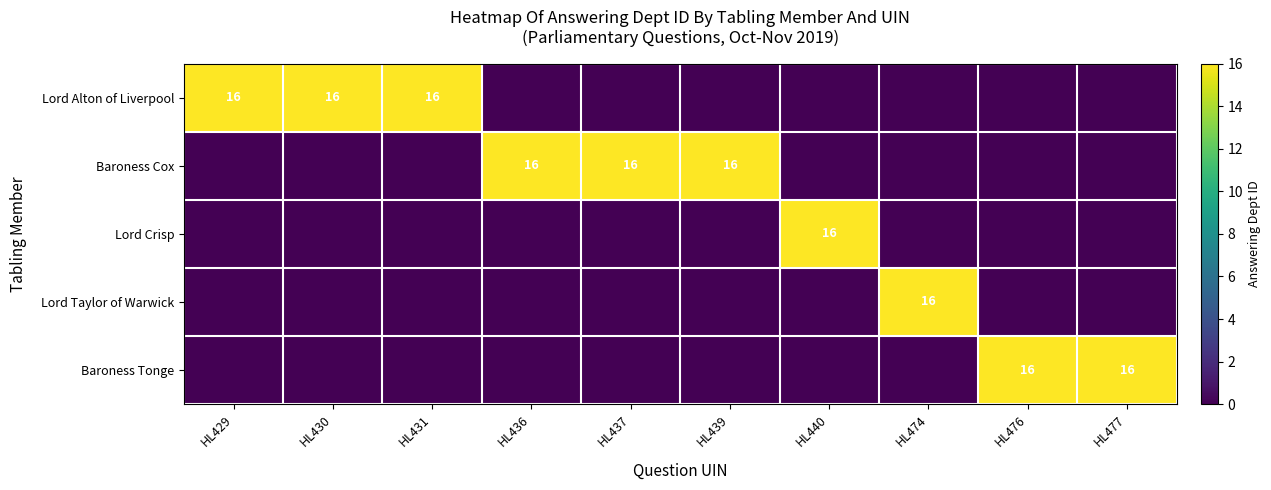

True or false: Lord Alton of Liverpool has a value of 22 at HL431.

False